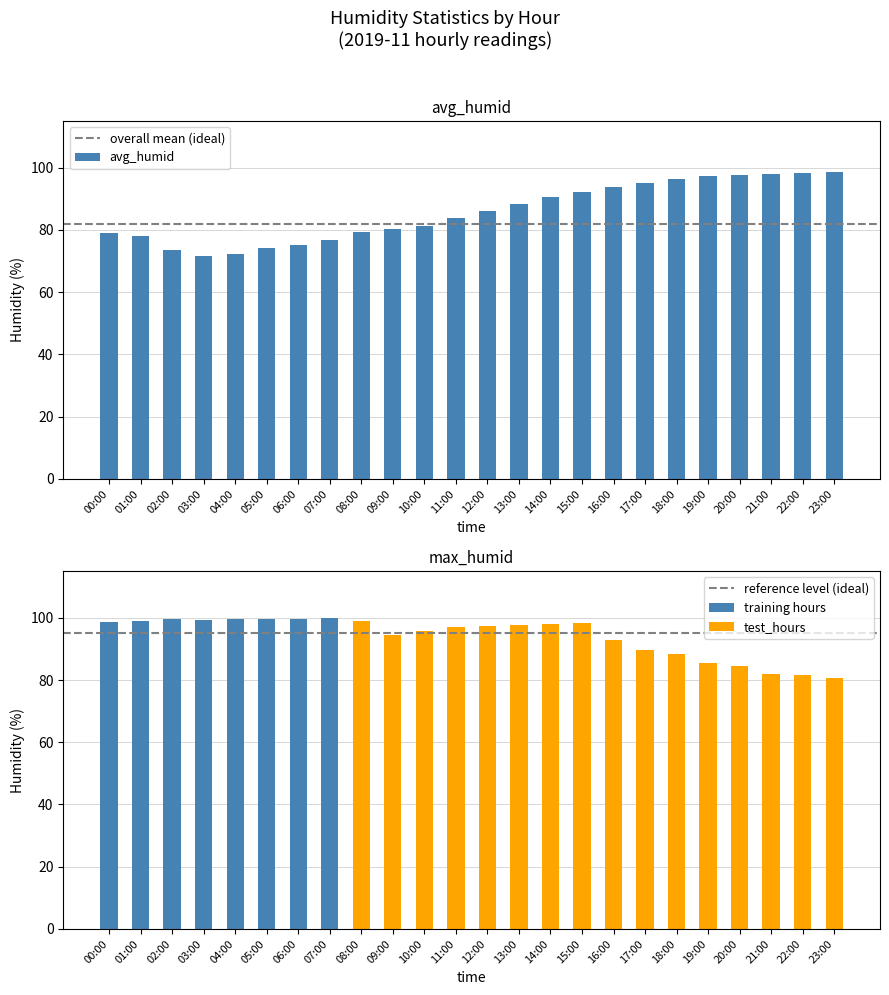

What is the maximum value for avg_humid?

98.7